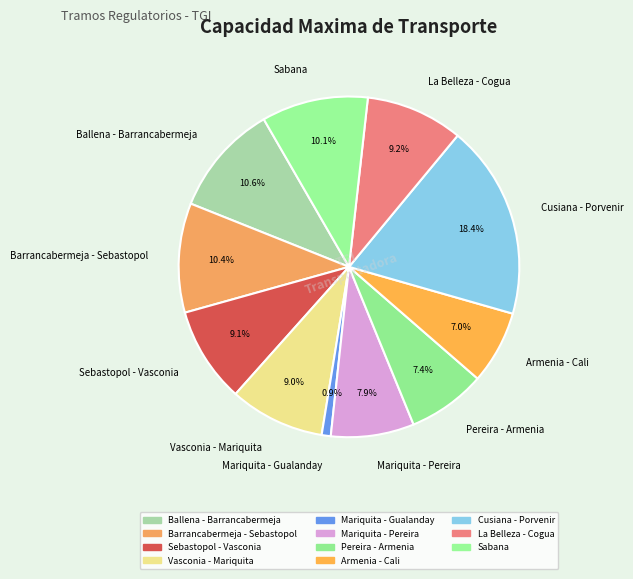

What percentage is the Cusiana - Porvenir slice, to the nearest percent?

18%